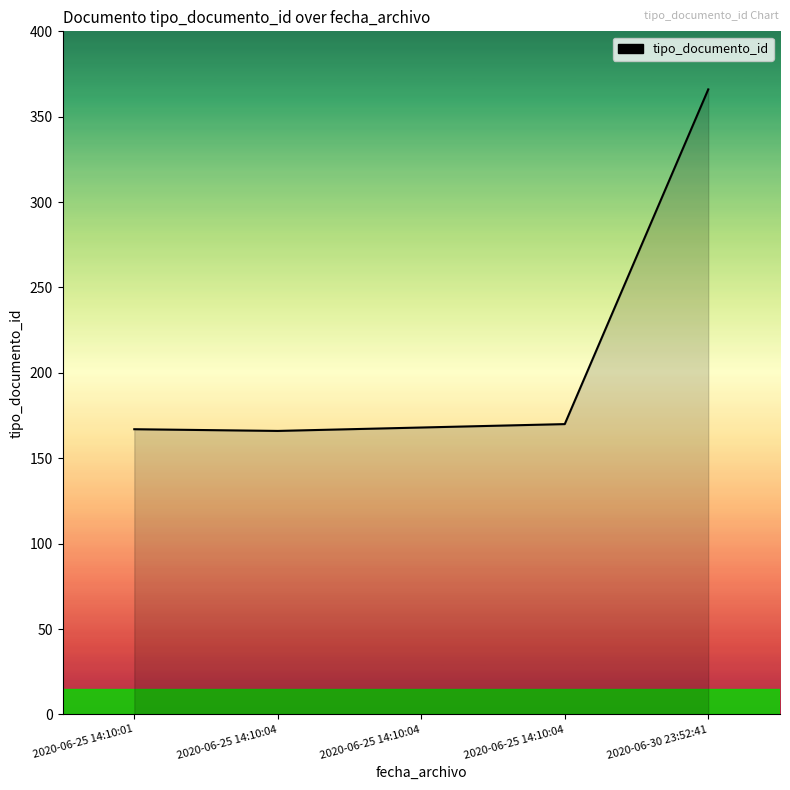

Count the number of categories in the chart.

5